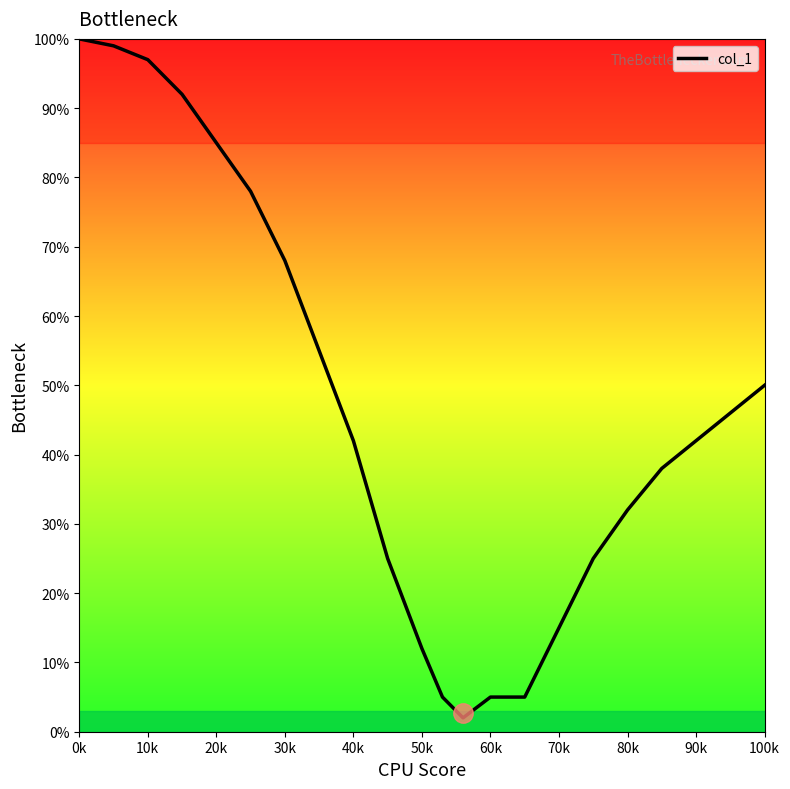

What is the difference between the maximum and minimum values?

98